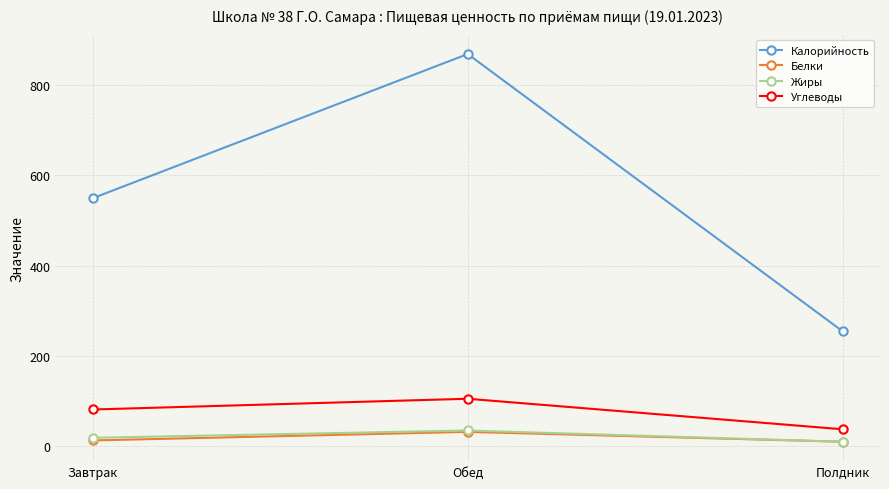

What position from the right is Обед?

2